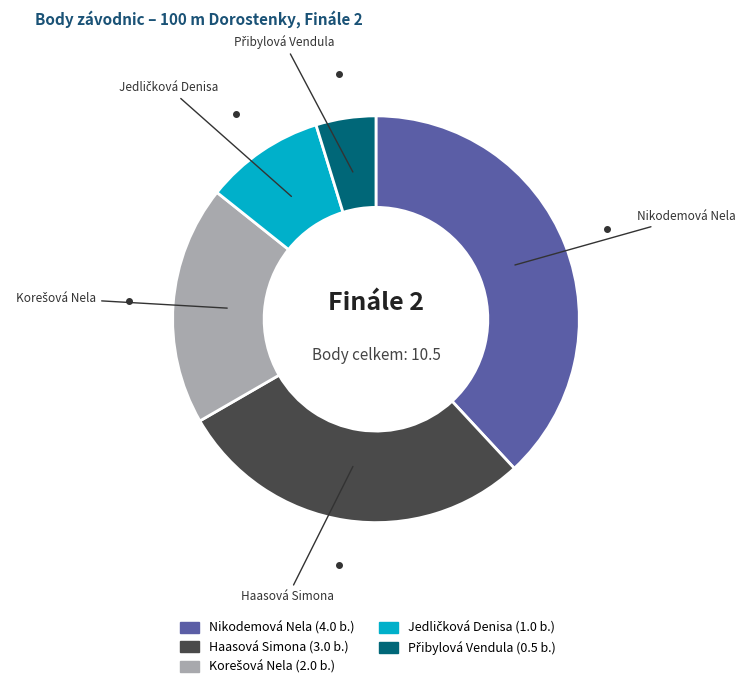

Which slice is the largest?

Nikodemová Nela